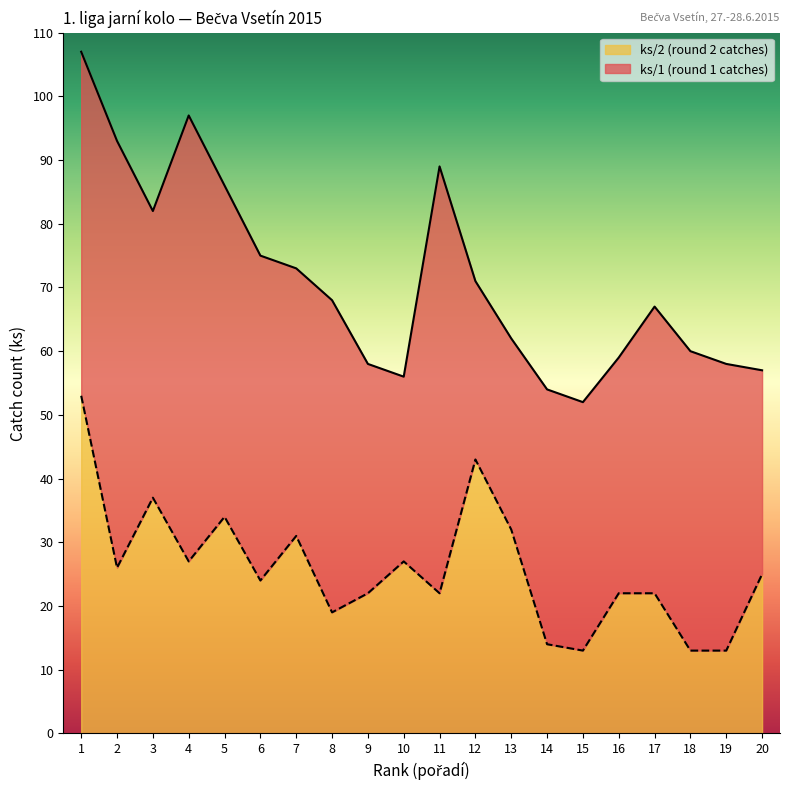

Is it true that the value at 5 is 47?

False